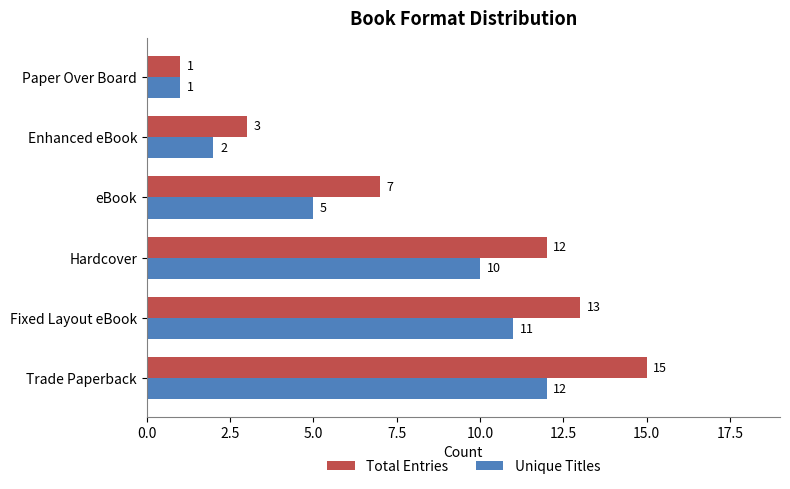

What is the difference between the second highest and second lowest values in the Total Entries series?

10